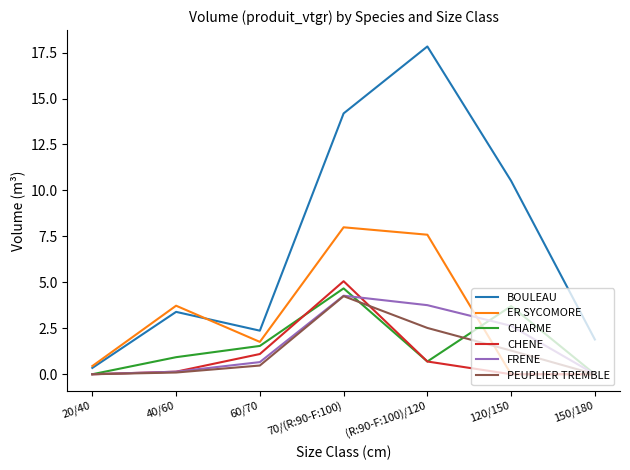

Reading right to left, extract all data points from this chart.

BOULEAU: 1.9	10.5	17.8	14.2	2.4	3.4	0.3
ER SYCOMORE: 0.0	0.0	7.6	8.0	1.8	3.7	0.4
CHARME: 0.0	3.7	0.7	4.7	1.5	0.9	0.0
CHENE: 0.0	0.0	0.7	5.1	1.1	0.1	0.0
FRENE: 0.0	2.6	3.8	4.3	0.7	0.1	0.0
PEUPLIER TREMBLE: 0.0	1.3	2.5	4.2	0.5	0.1	0.0